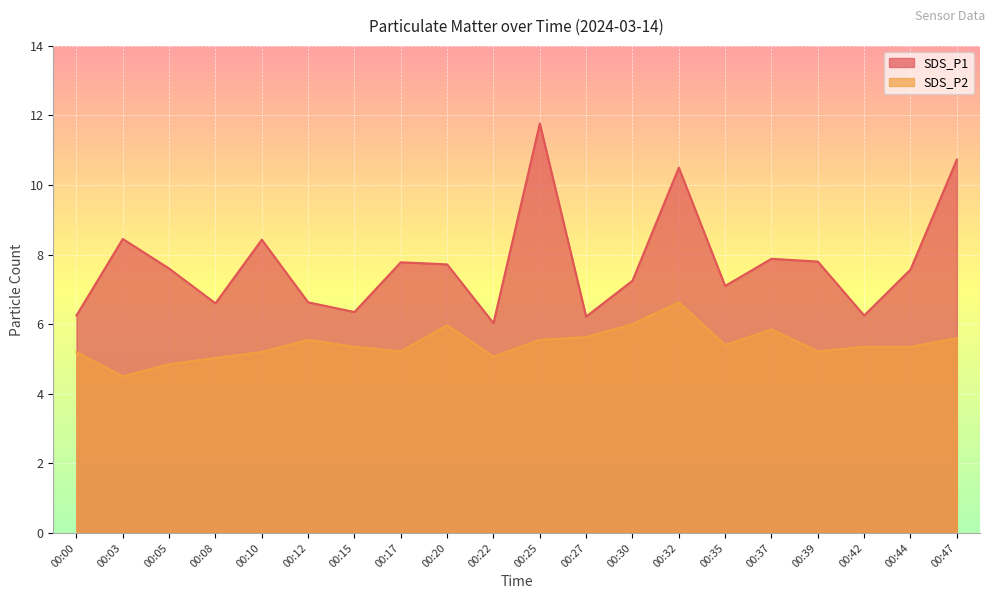

How many lines are shown in the chart?

2